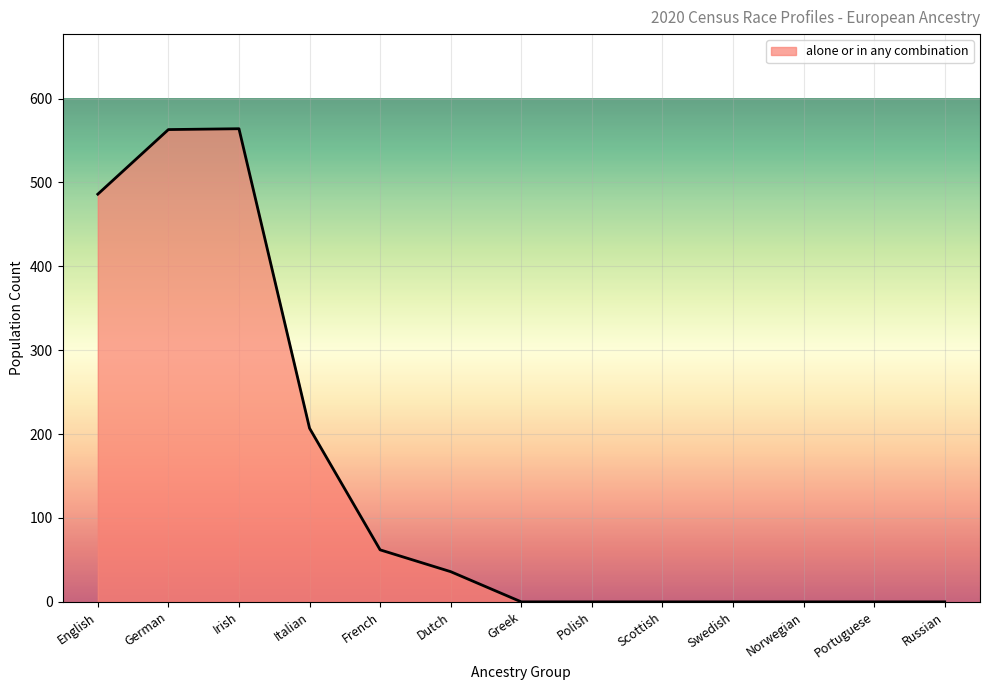

What is the difference between the maximum and minimum values?

564